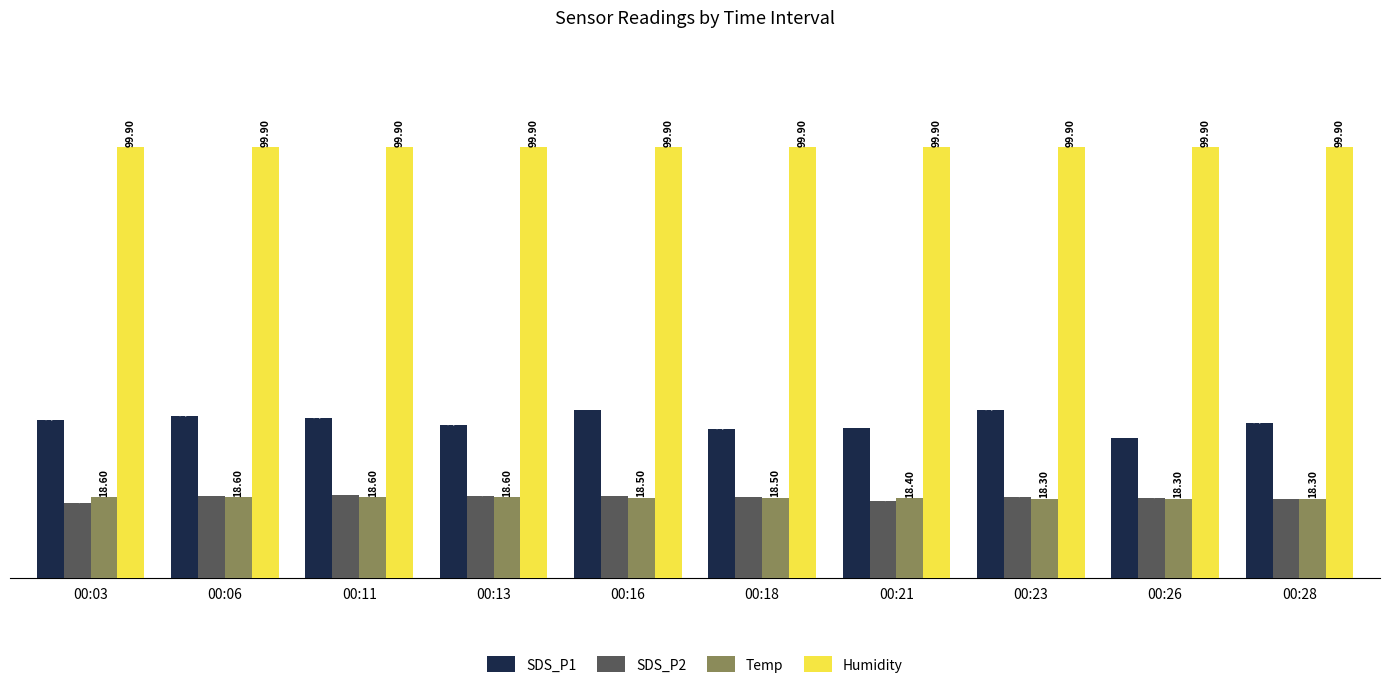

Between 00:16 and 00:21, which series saw the biggest shift?

SDS_P1